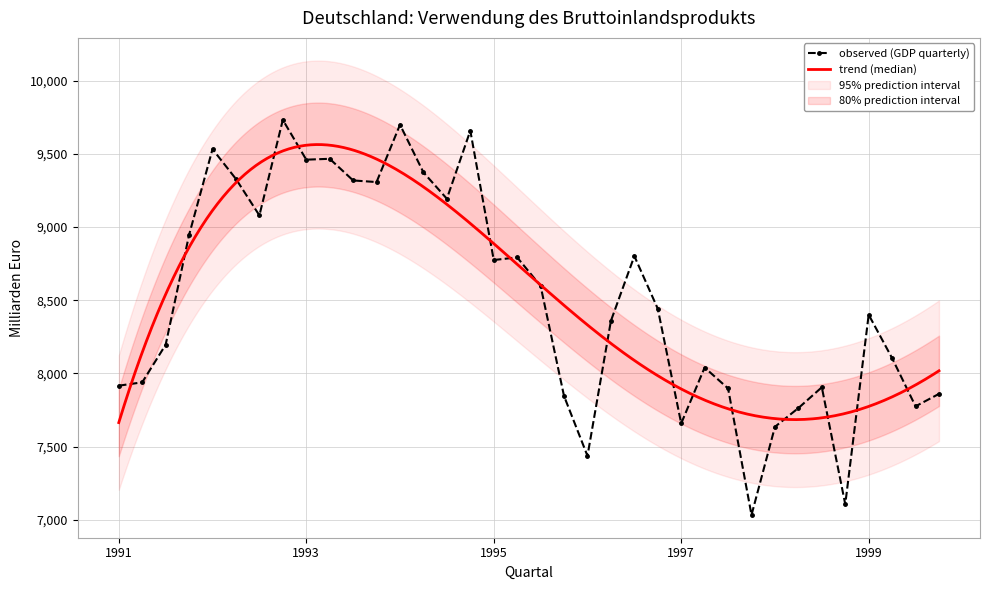

Where is the first local maximum?

1992-01